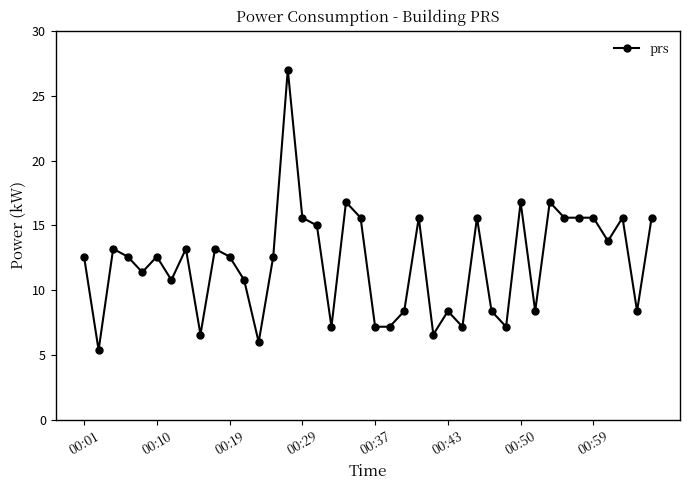

How many categories are shown in the chart?

40